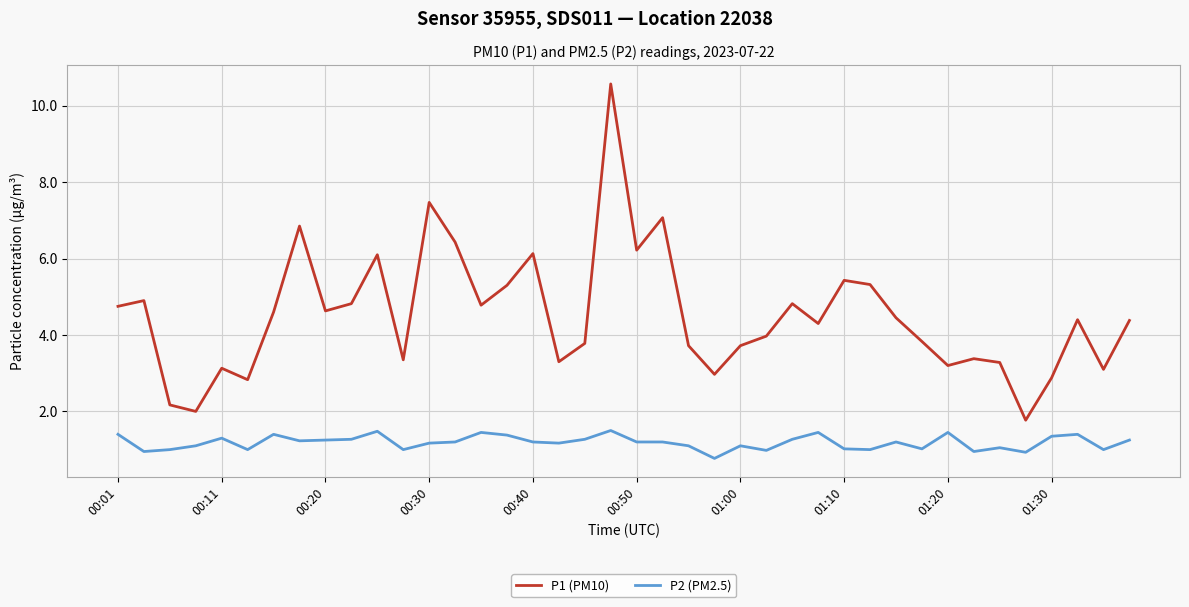

What is the difference between the maximum and minimum values in the P2 (PM2.5) series?

0.7